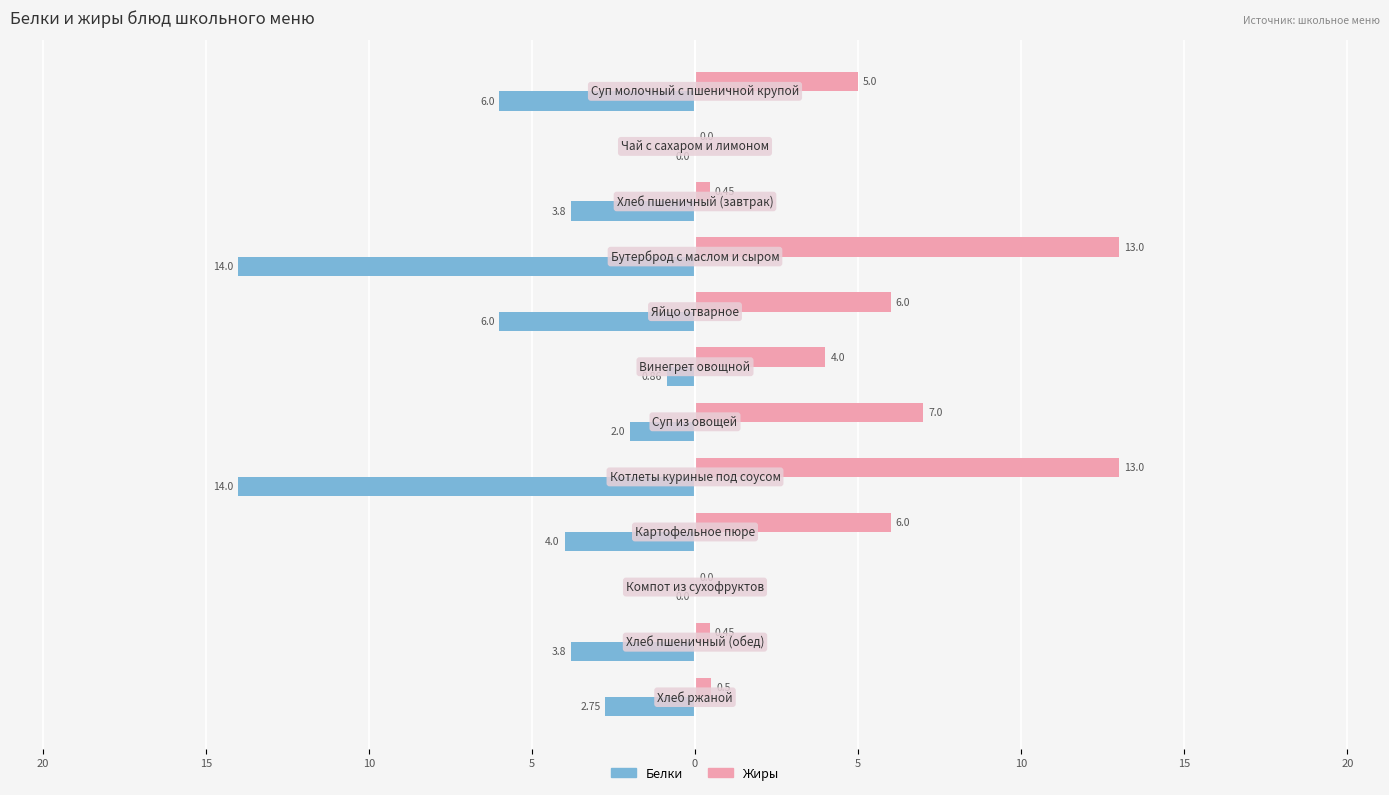

What are all the series names shown in the legend?

Белки, Жиры